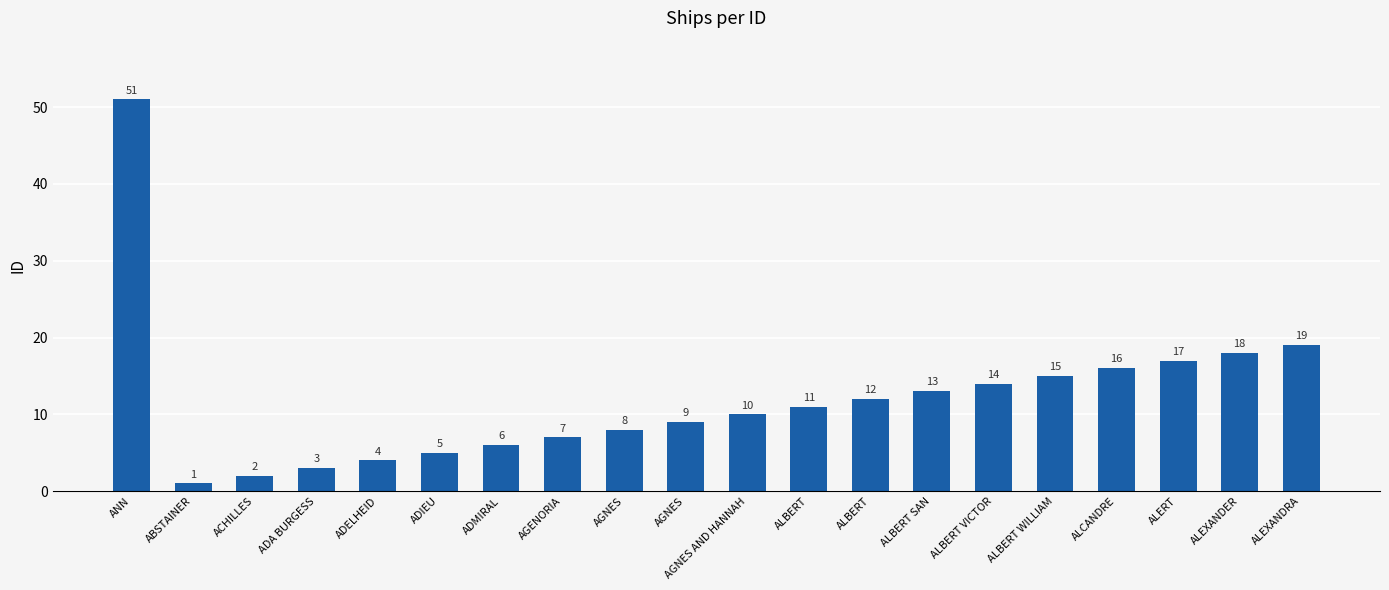

Rank the categories by value from highest to lowest.

ANN, ALEXANDRA, ALEXANDER, ALERT, ALCANDRE, ALBERT WILLIAM, ALBERT VICTOR, ALBERT SAN, ALBERT, ALBERT, AGNES AND HANNAH, AGNES, AGNES, AGENORIA, ADMIRAL, ADIEU, ADELHEID, ADA BURGESS, ACHILLES, ABSTAINER